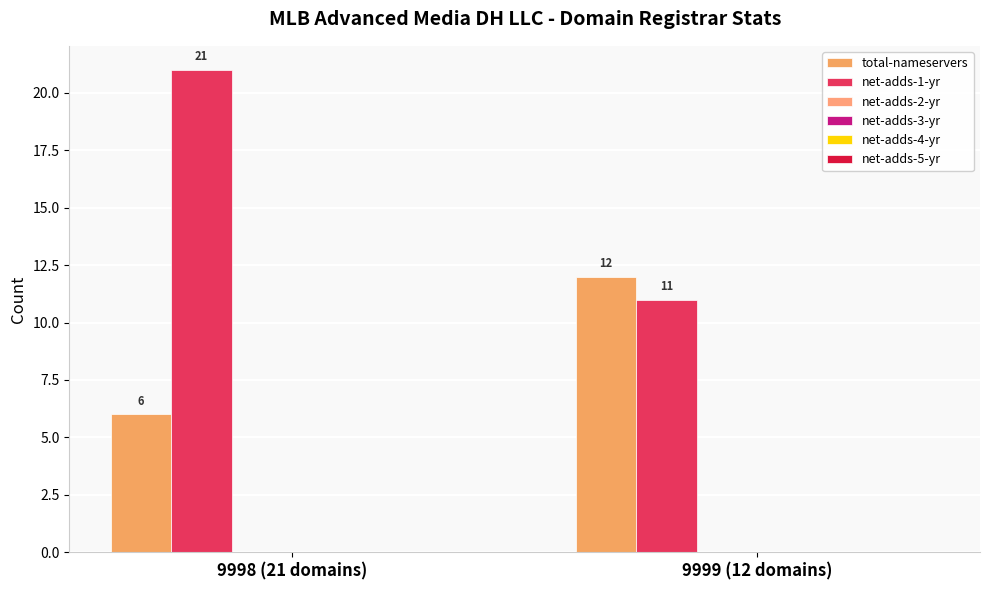

How many bars are there in each group?

2